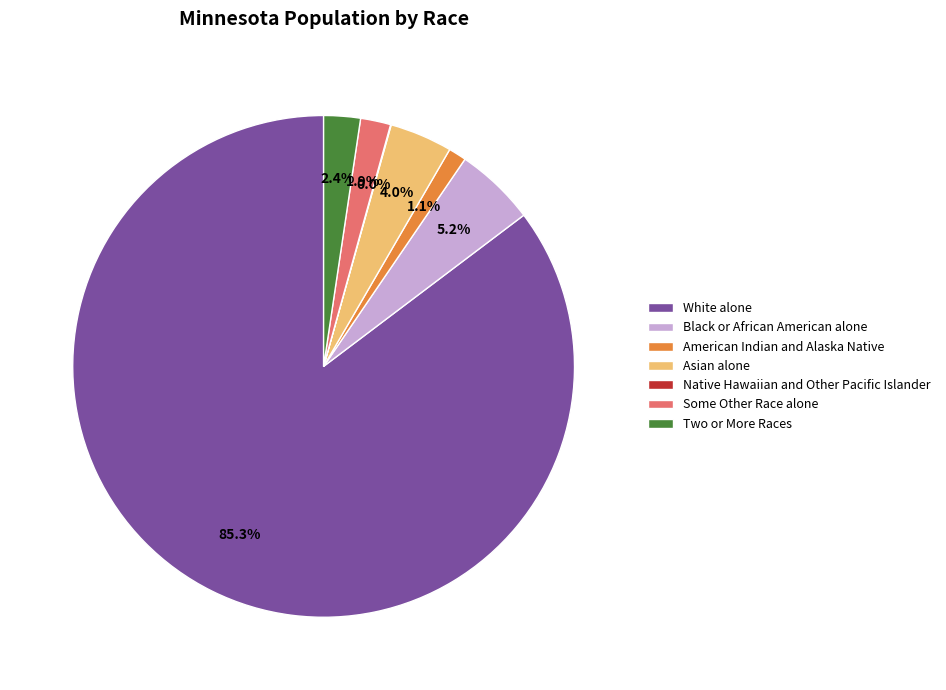

Is there a majority slice in this chart?

Yes